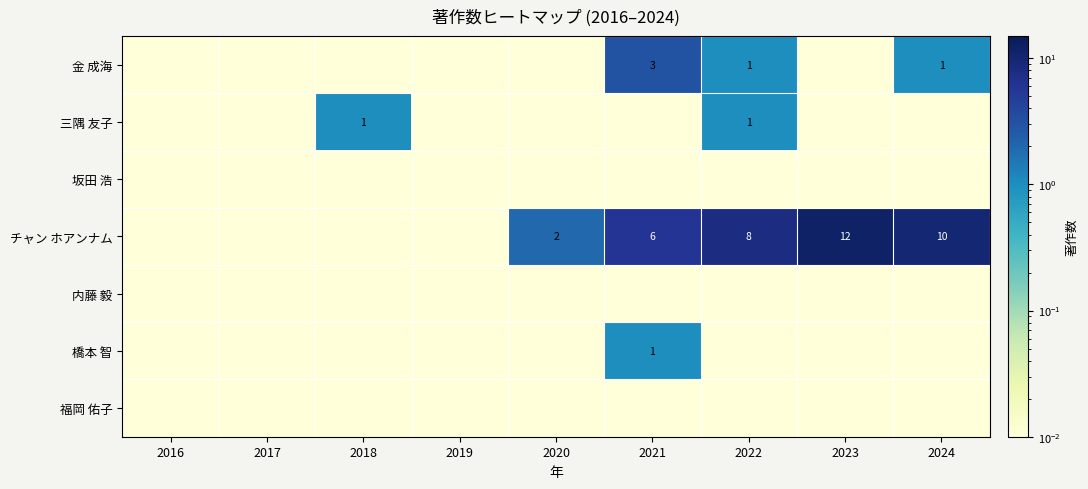

At which category is the sum across all series the highest?

2023